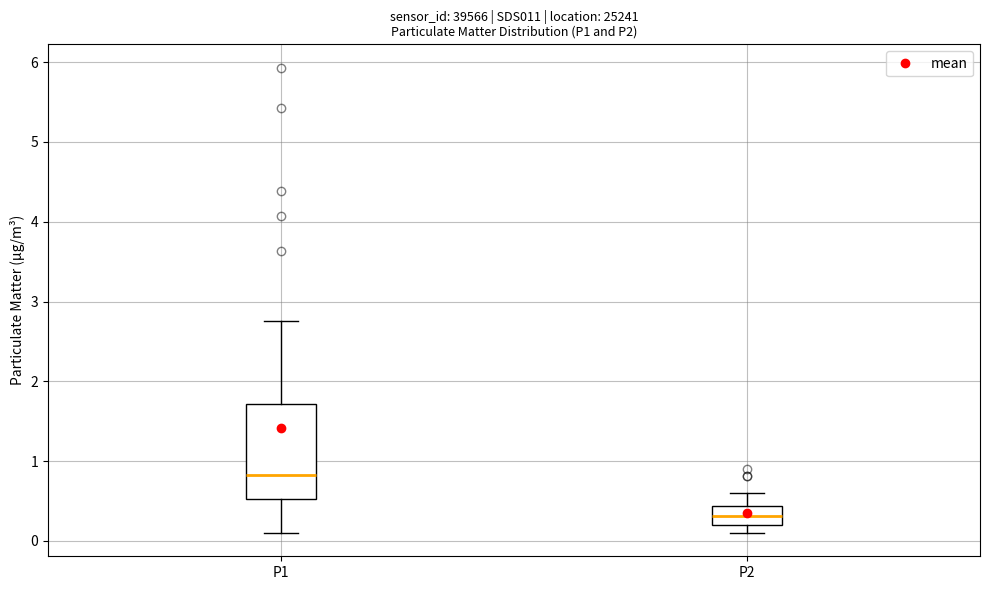

Which box has the lowest median line?

P2